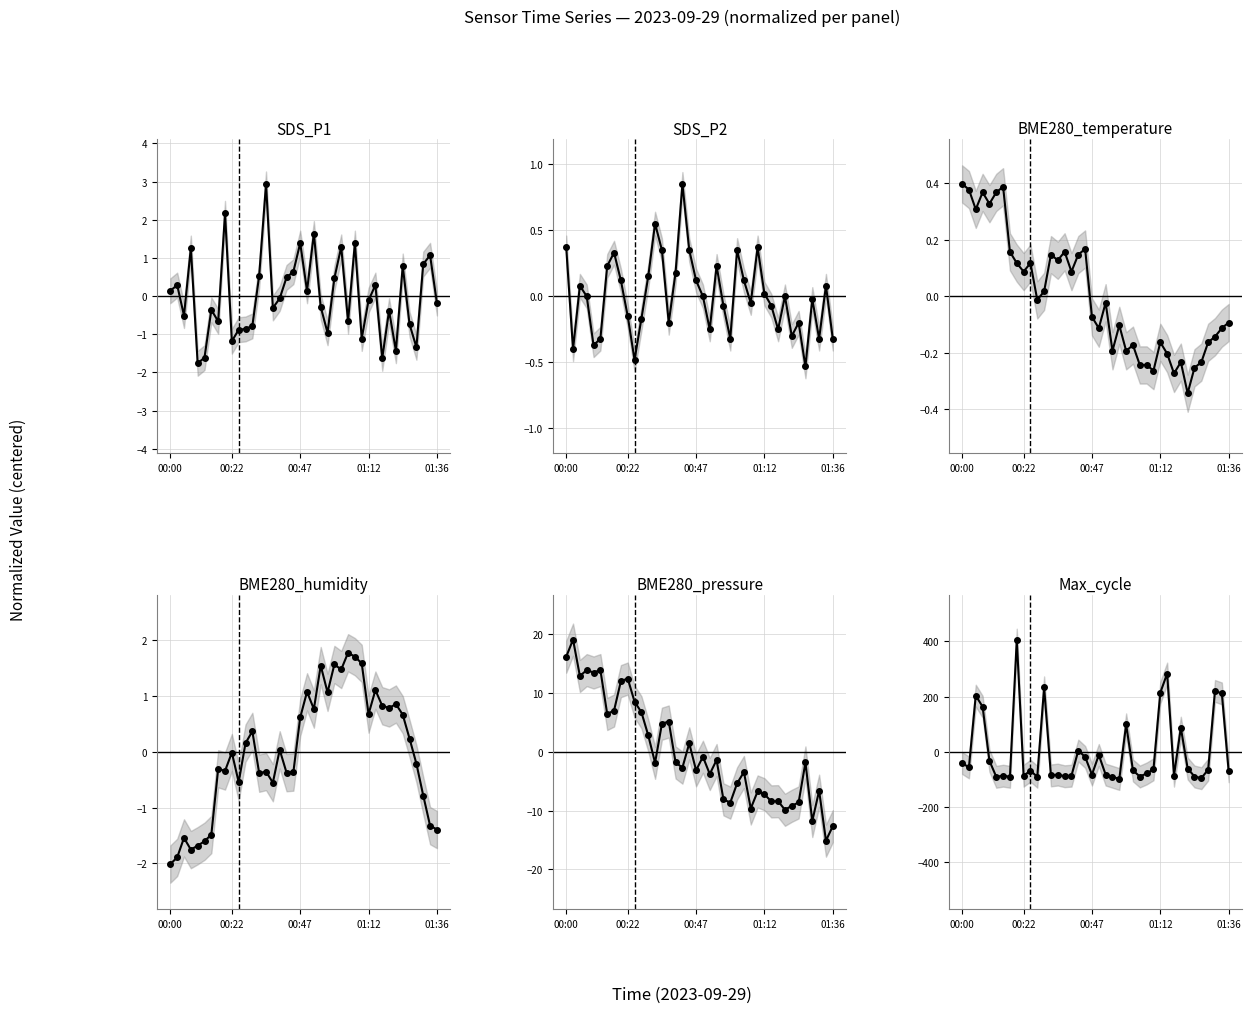

Between 14 and 01:12, which is larger?

14